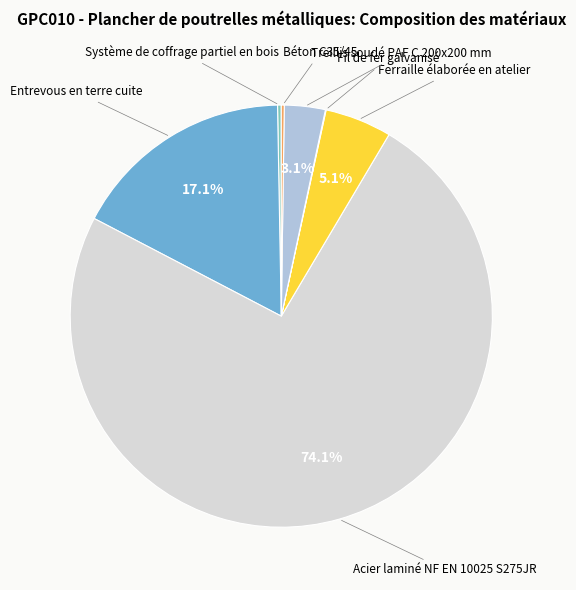

Does any single category account for the majority?

Yes